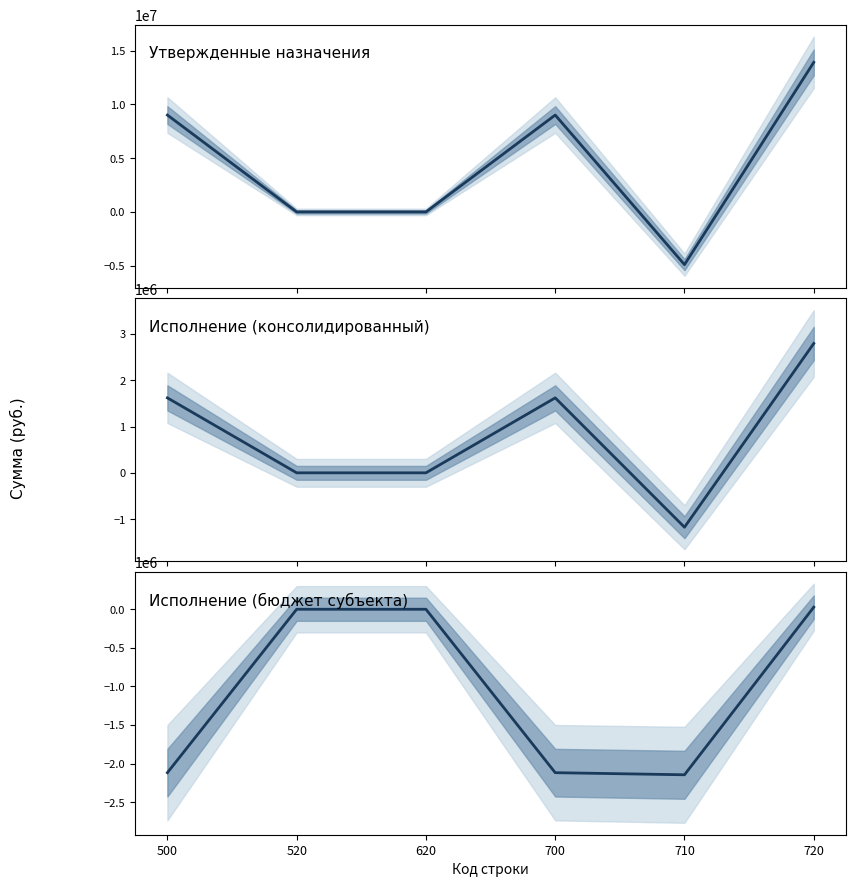

True or false: Исполнение (бюджет субъекта) and Исполнено (консолидированный бюджет) cross at least once.

False